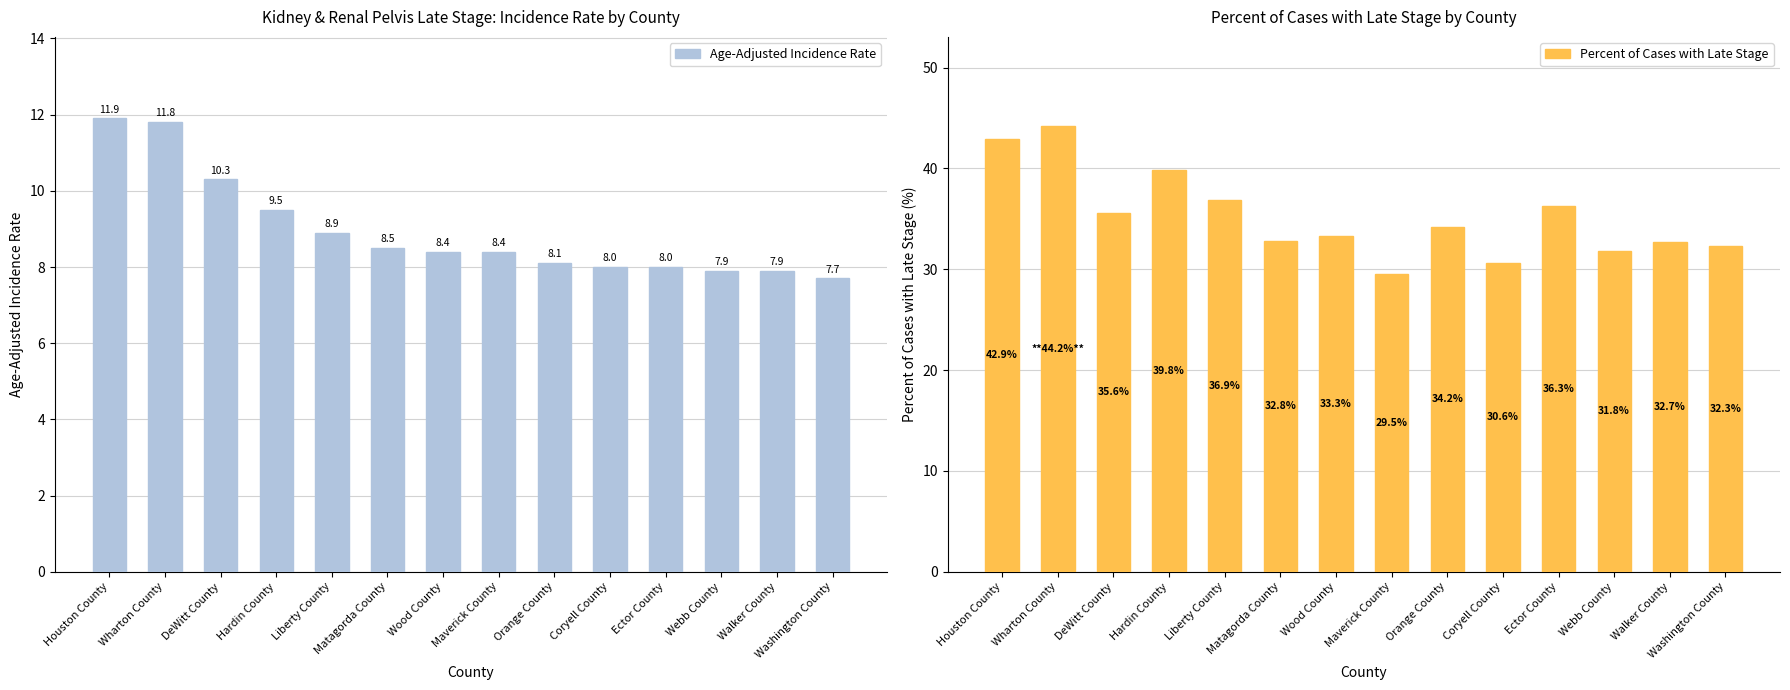

Rank the series by their average value, from highest to lowest.

Percent of Cases with Late Stage, Age-Adjusted Incidence Rate